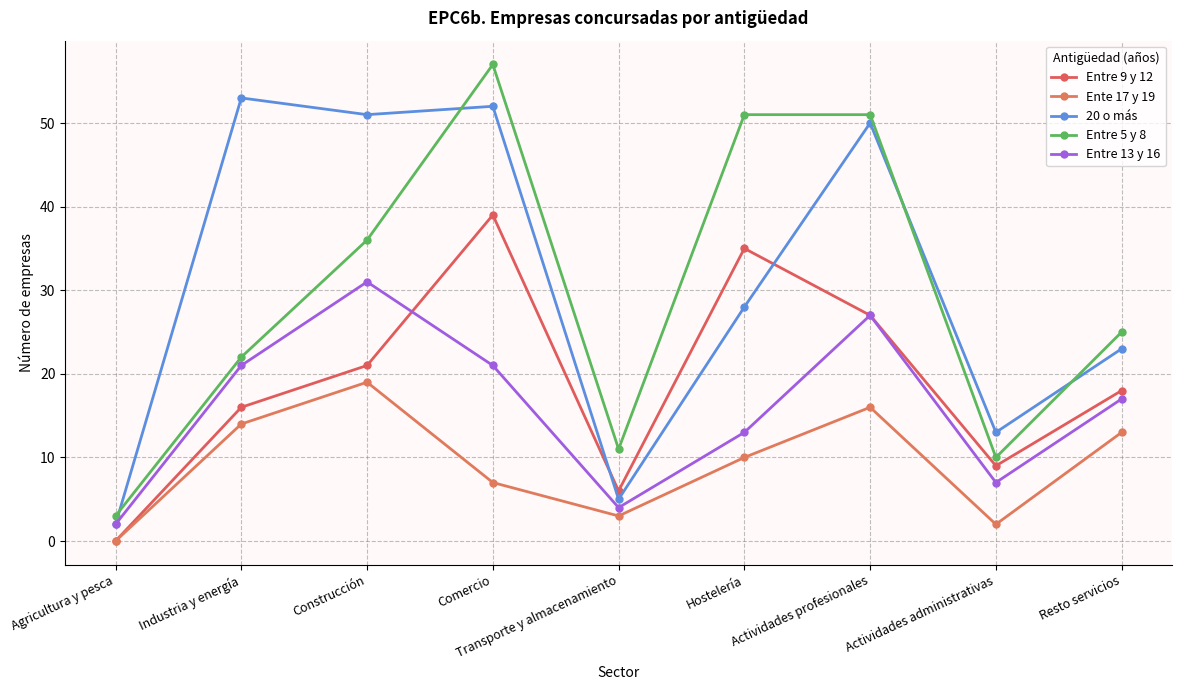

What are all the series names shown in the legend?

Entre 9 y 12, Ente 17 y 19, 20 o más, Entre 5 y 8, Entre 13 y 16